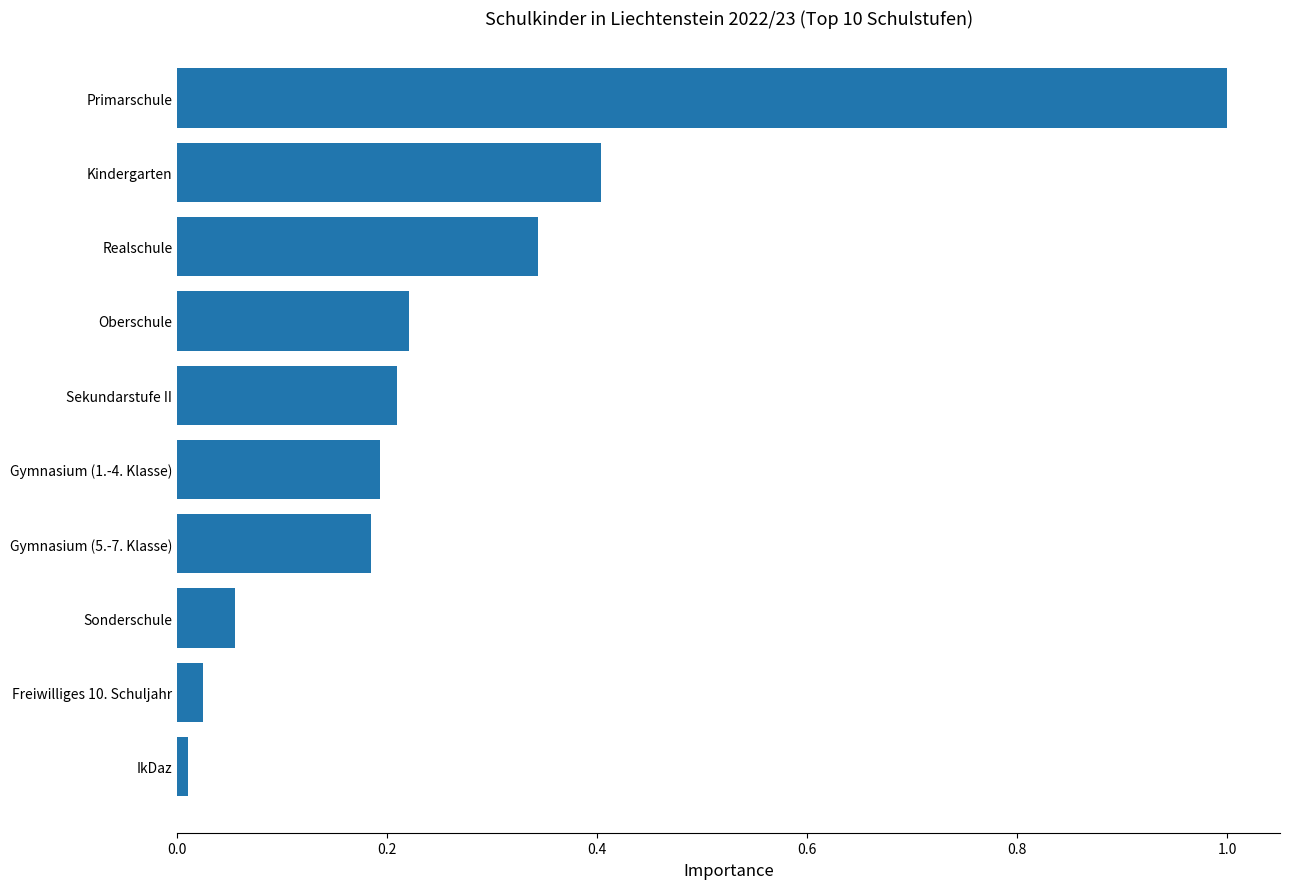

Rank the categories by value from lowest to highest.

IkDaz, Freiwilliges 10. Schuljahr, Sonderschule, Gymnasium (5.-7. Klasse), Gymnasium (1.-4. Klasse), Sekundarstufe II, Oberschule, Realschule, Kindergarten, Primarschule